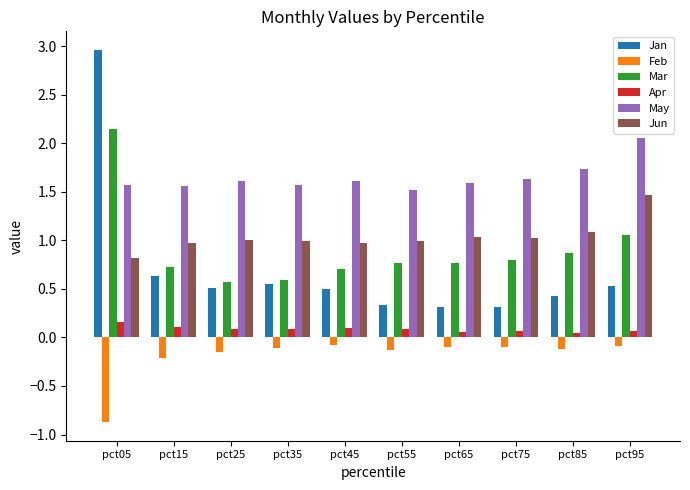

How many data points does each series have?

10